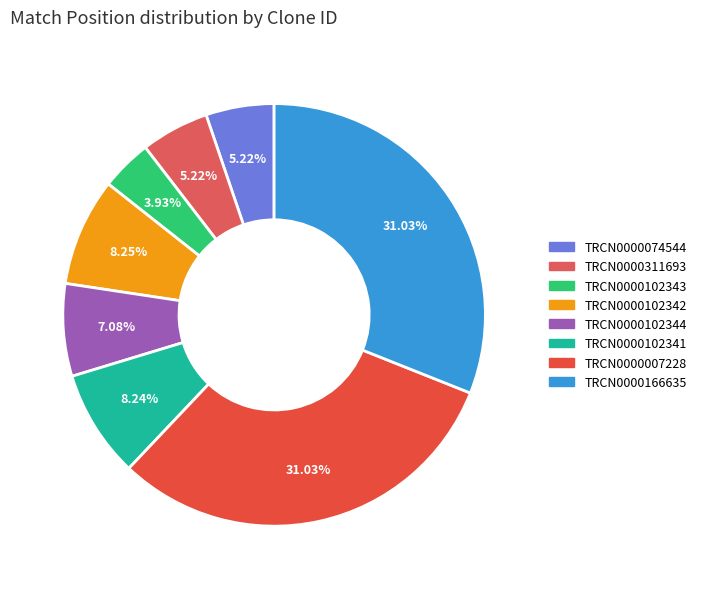

True or false: TRCN0000102344 accounts for 7% of the total.

True